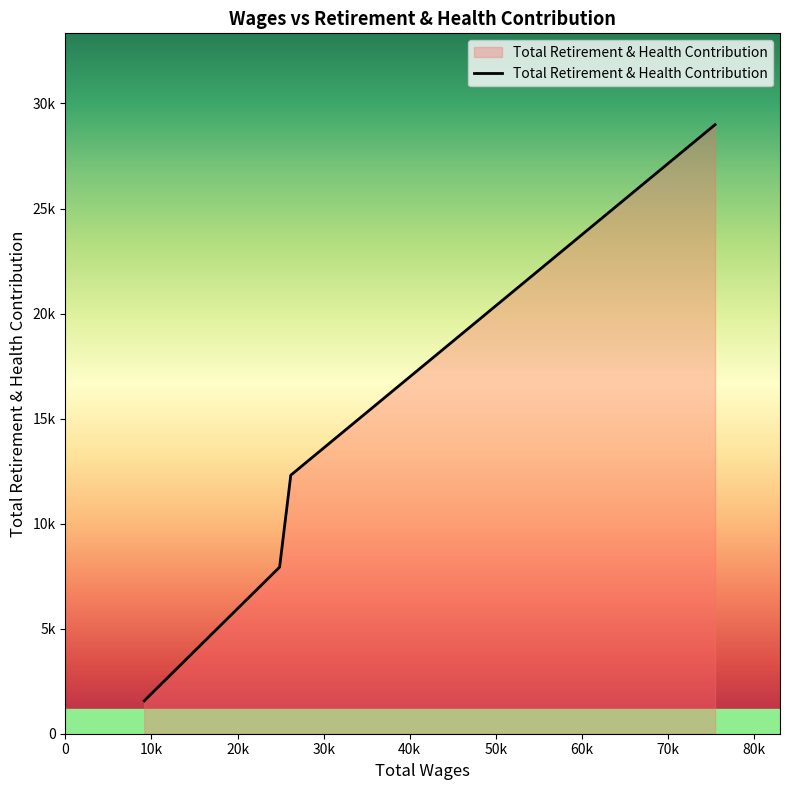

List the labels in order of value, largest first.

75472.0, 26185.0, 24885.0, 9159.0